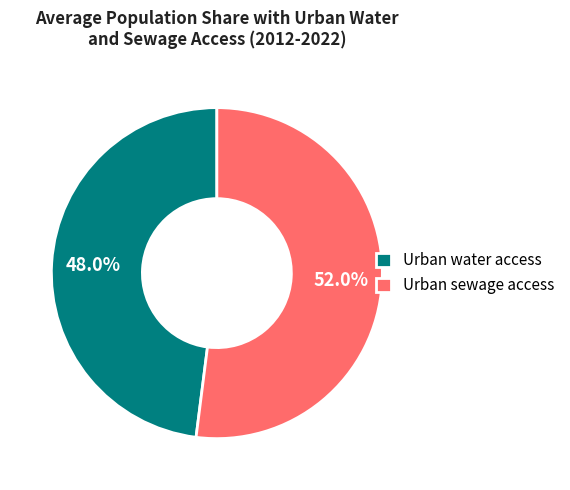

Which category has the smallest portion of the pie?

Urban water access